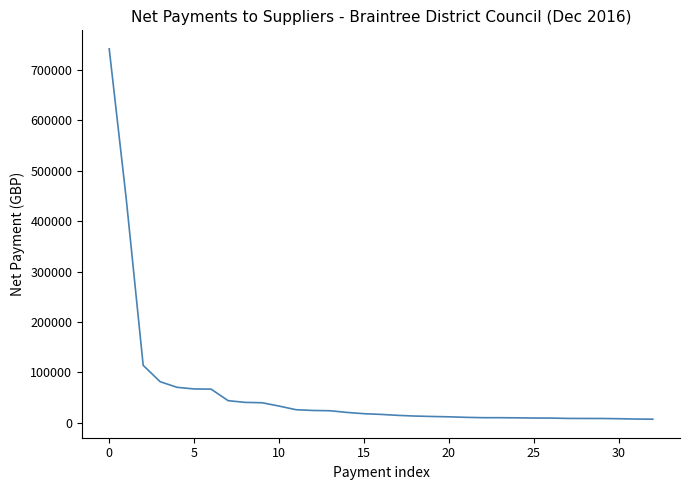

What is the greatest value displayed?

742220.0